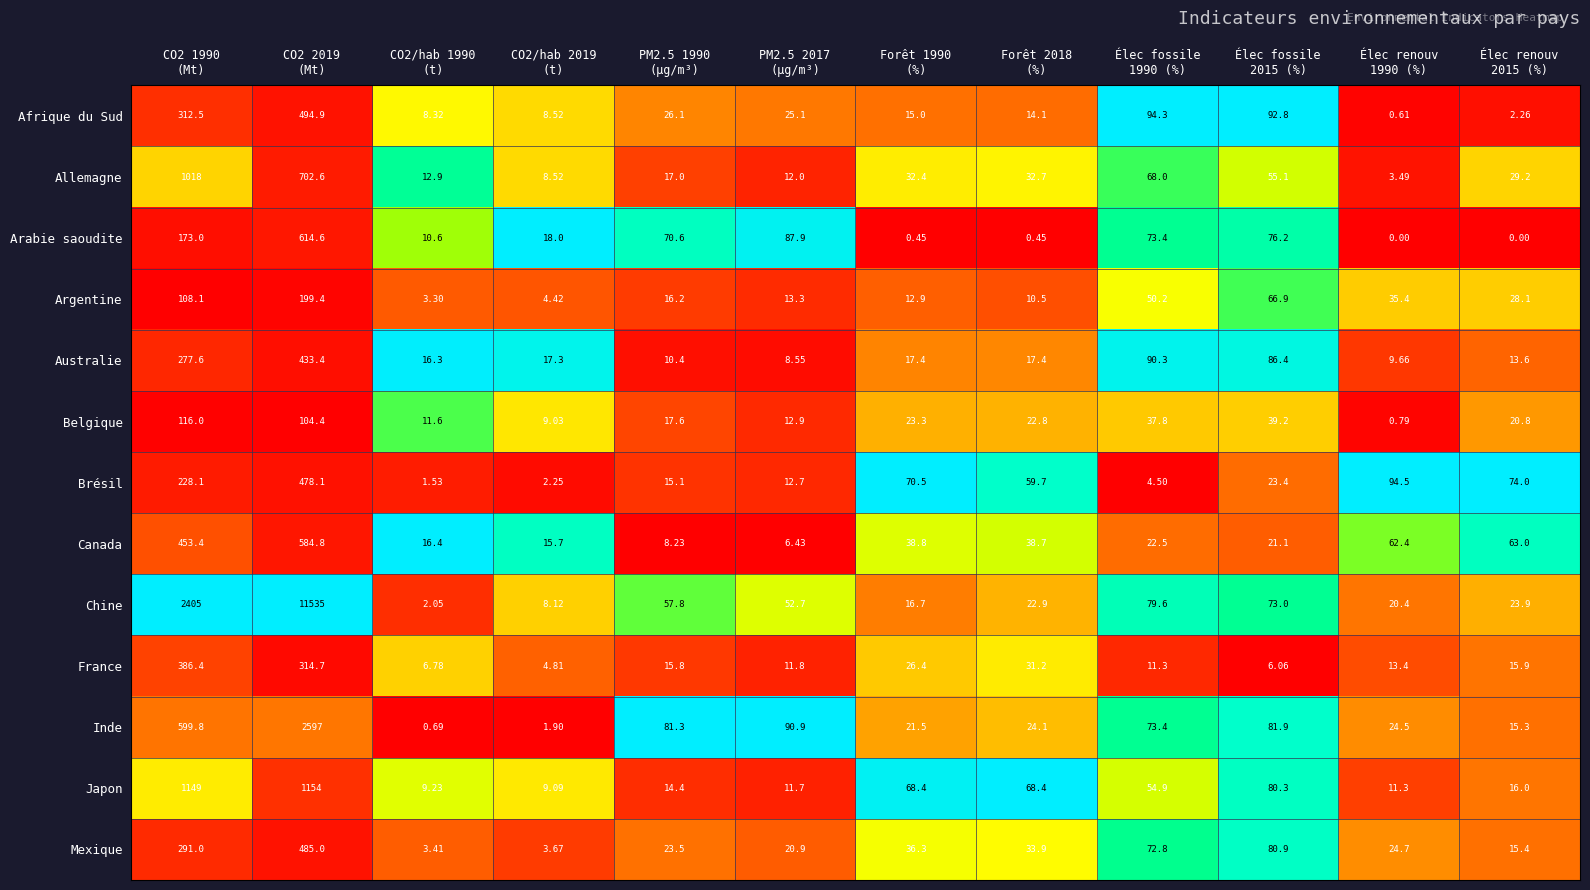

Which series has the largest total across all categories?

Chine